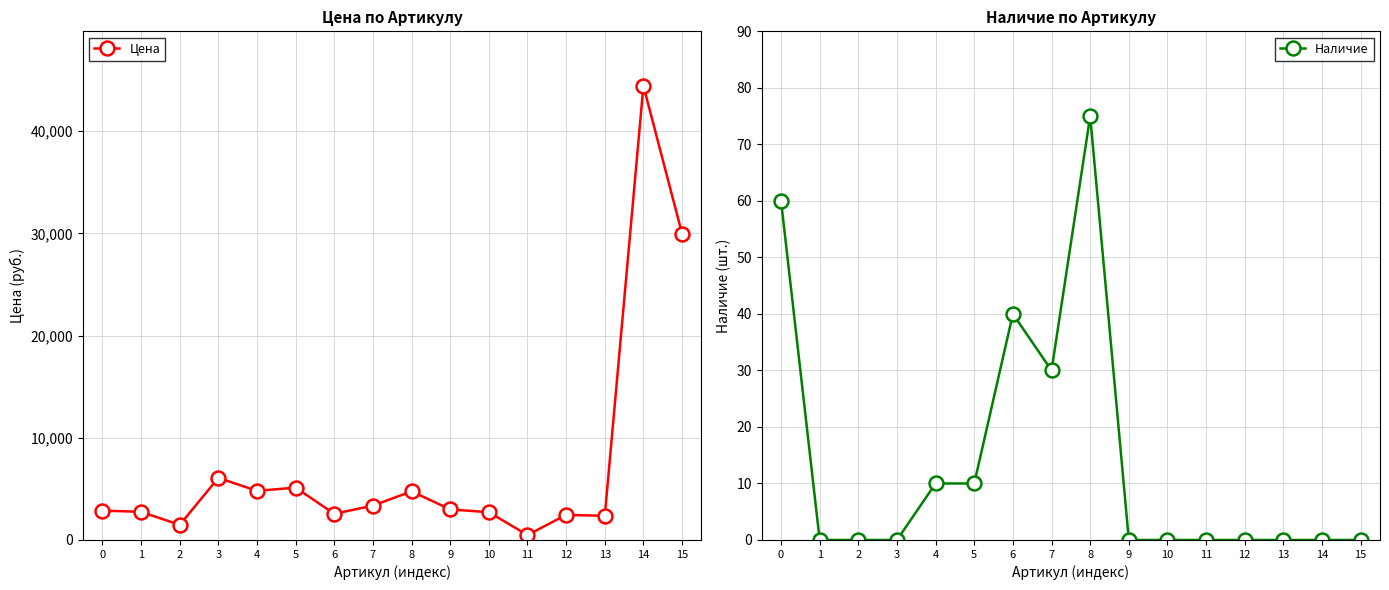

Is the value of Наличие at 13 greater than the value of Цена at 0?

No